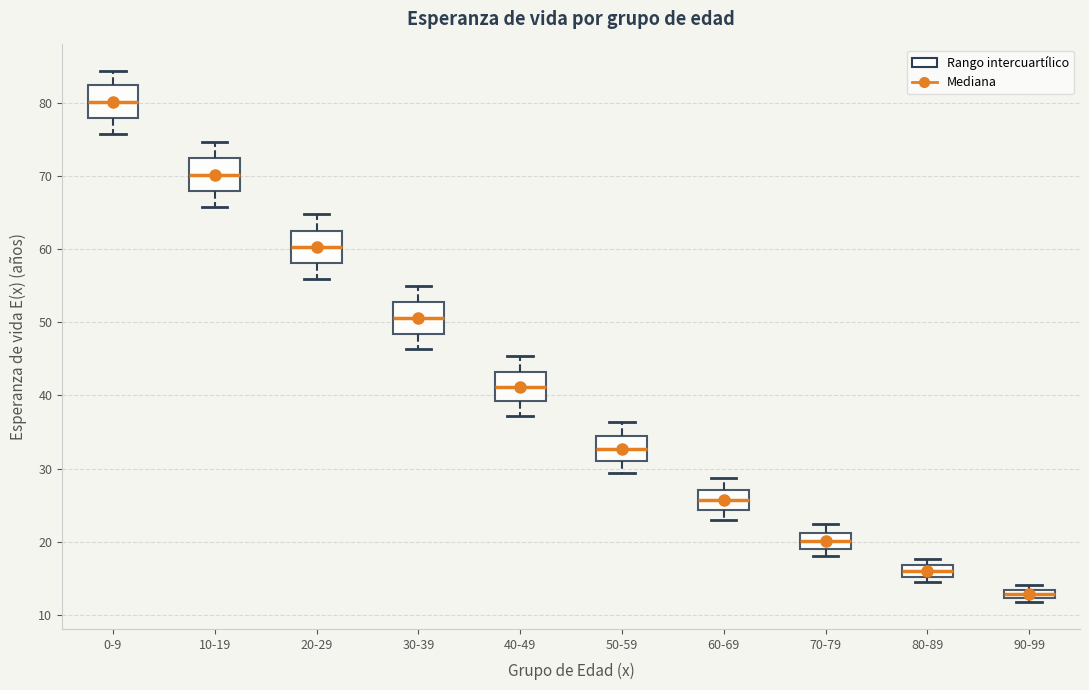

Which box's median line is the highest?

0-9